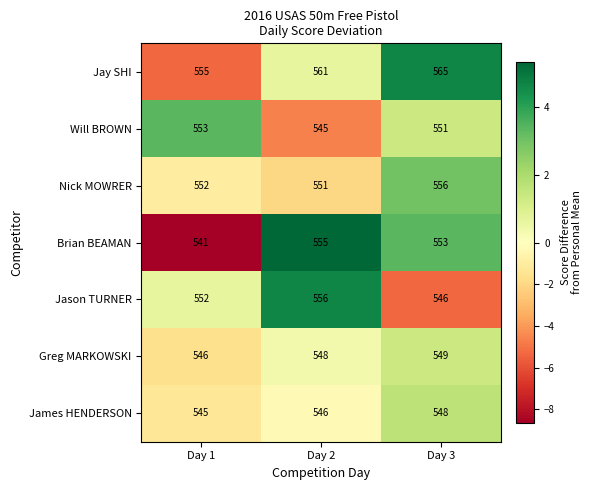

What is the difference between the maximum and minimum values in the James HENDERSON series?

3